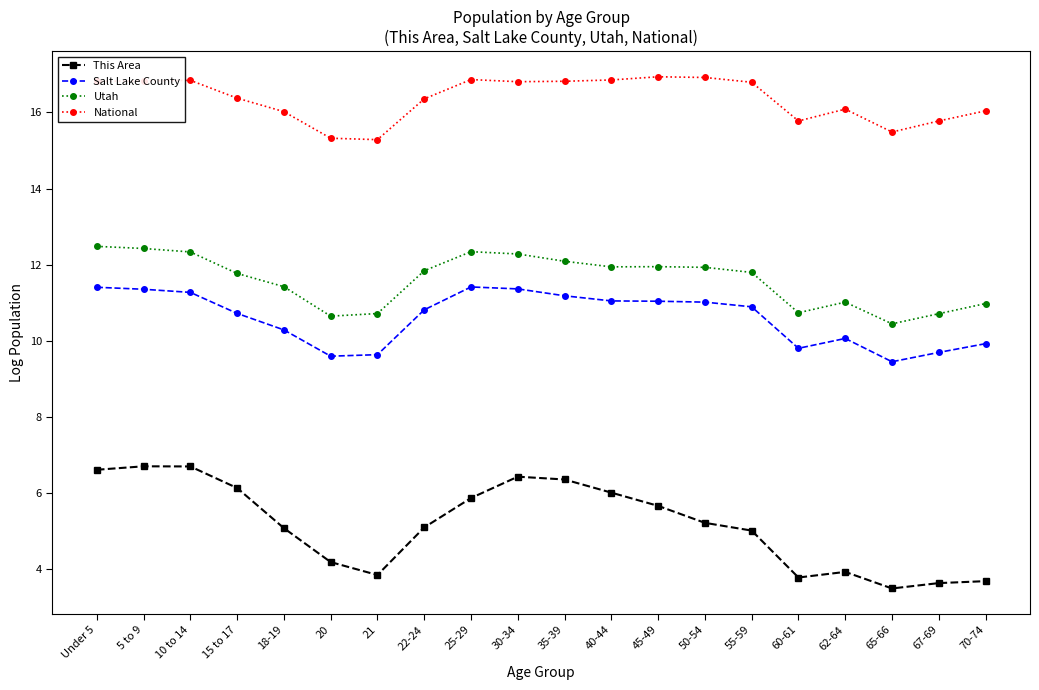

List the series in order of their peak value, highest first.

National, Utah, Salt Lake County, This Area